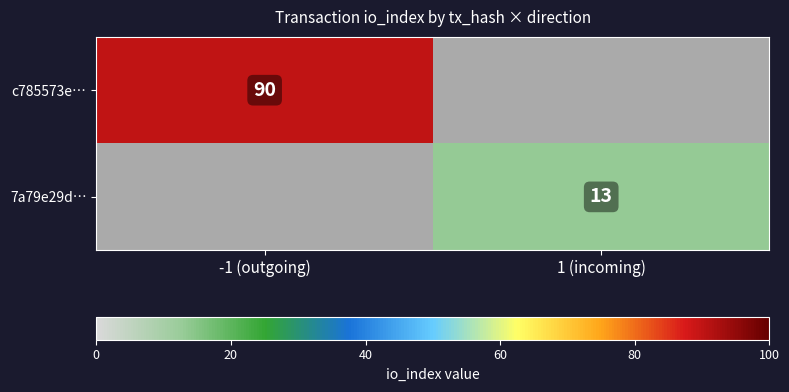

Is it true that c785573e… equals 90 at -1 (outgoing)?

True